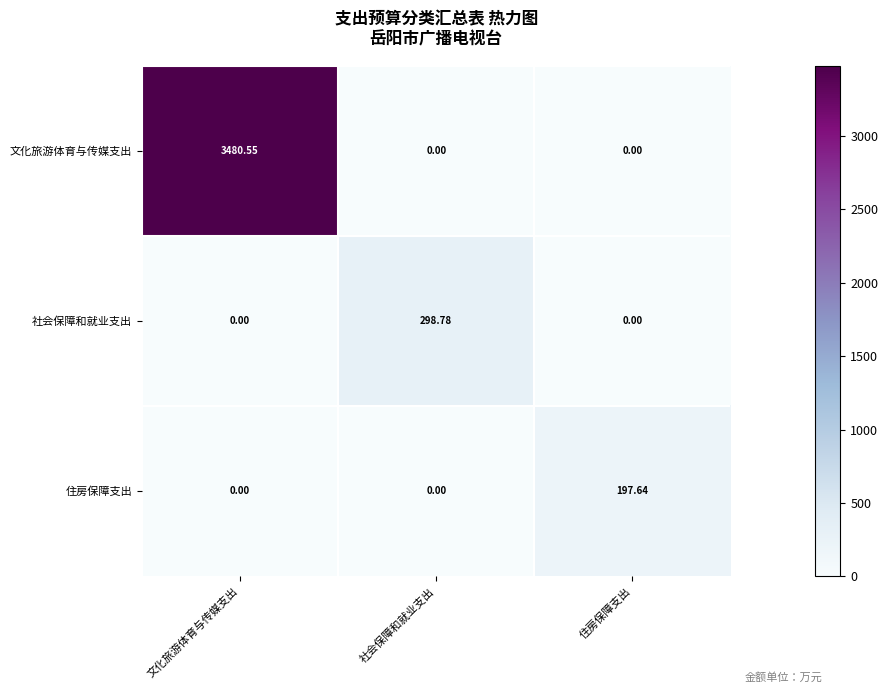

At which label does 社会保障和就业支出 reach its peak?

社会保障和就业支出